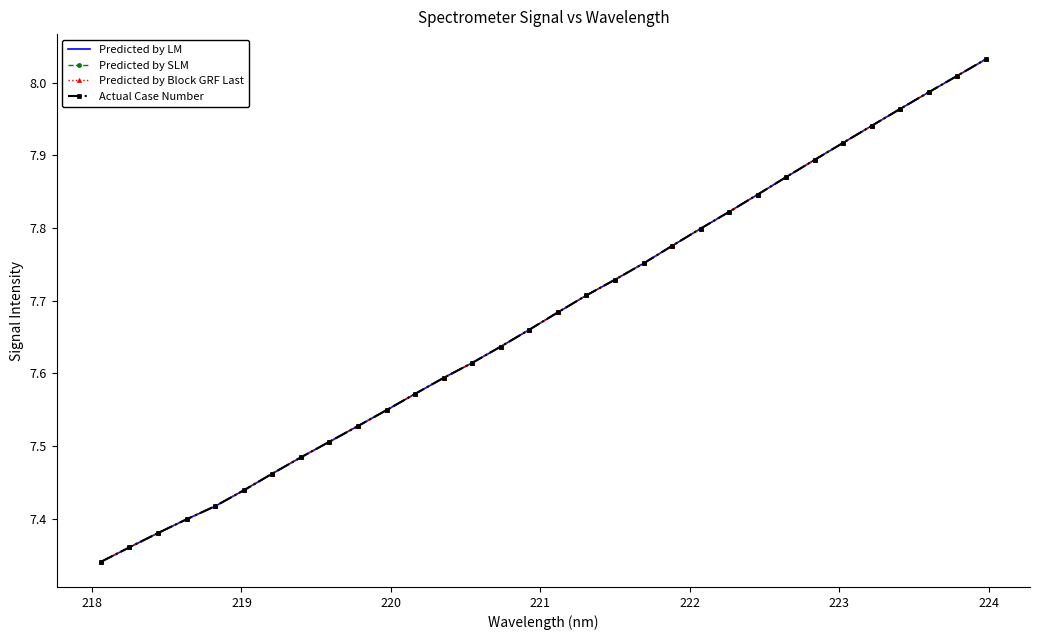

What is the maximum value shown in the chart?

8.0